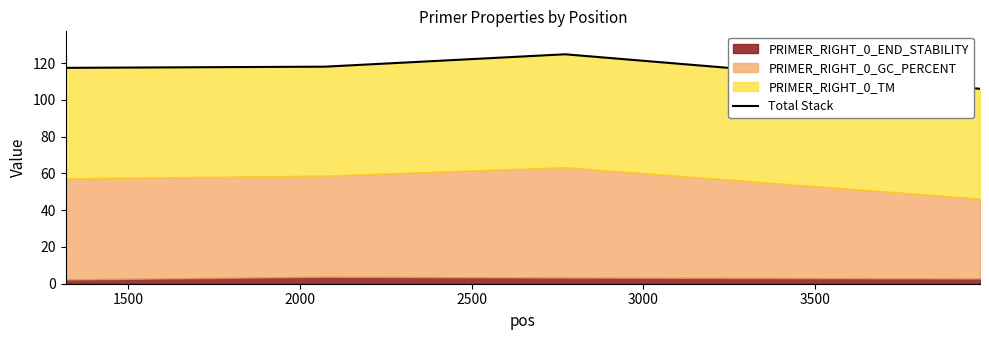

Does the chart have visible grid lines?

No